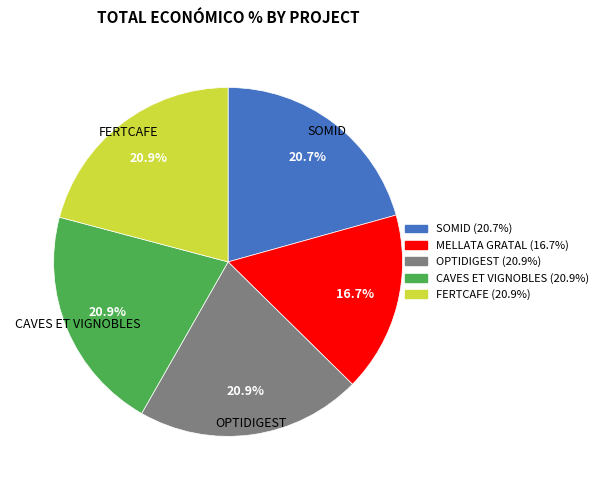

Does any single category account for the majority?

No